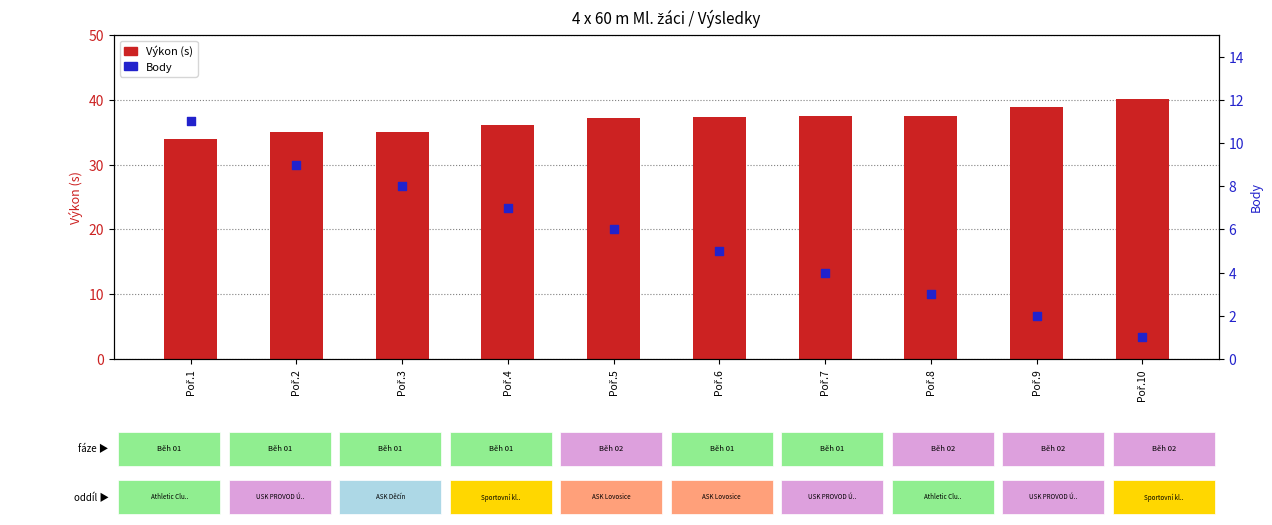

Which series contains the lowest Y value?

Body